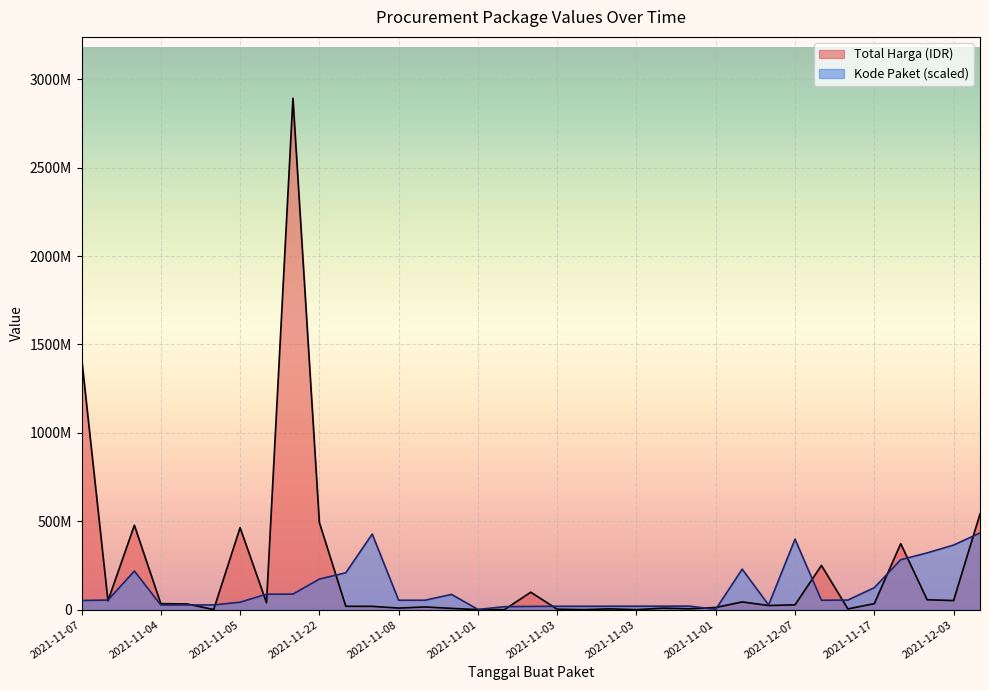

Between 2021-11-03 and 2021-12-01, which series saw the biggest shift?

Kode Paket